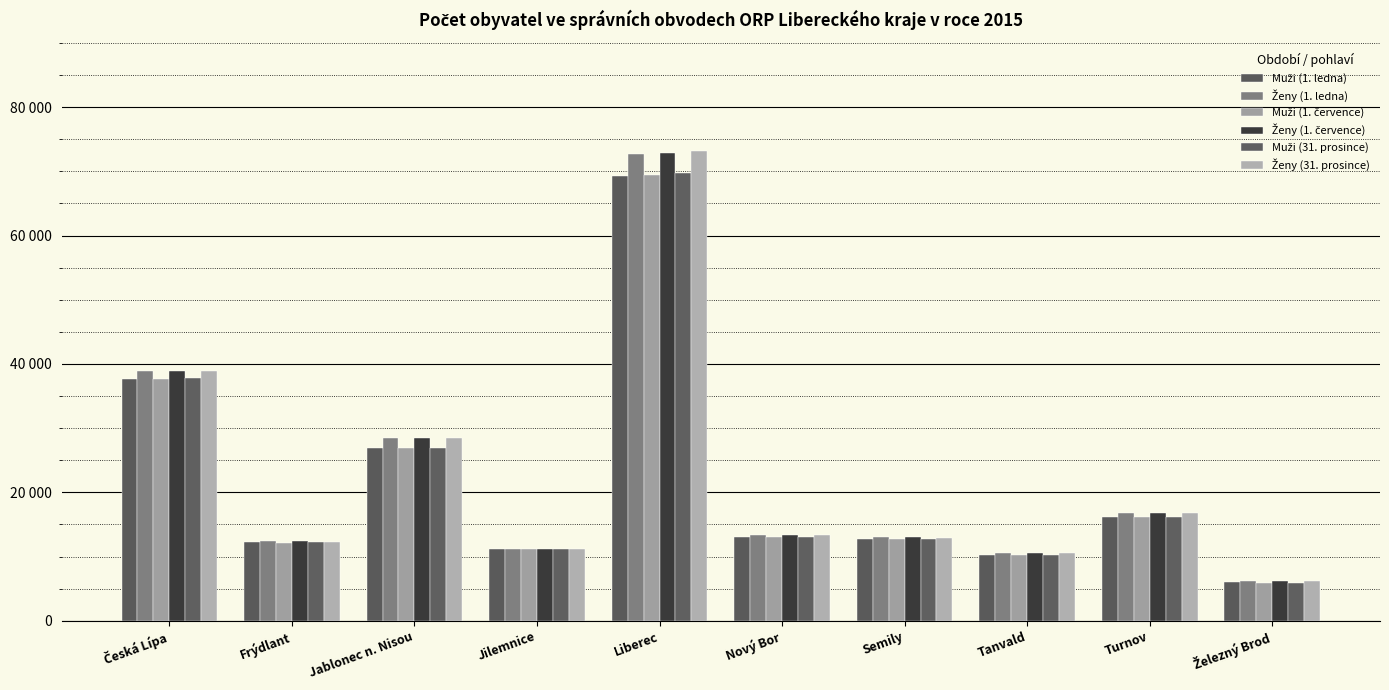

Reading left to right, transcribe all the data shown in this chart.

Muži (1. ledna): 37689	12190	26944	11148	69267	12993	12793	10301	16130	5958
Ženy (1. ledna): 38838	12381	28431	11190	72719	13296	13053	10602	16728	6200
Muži (1. července): 37716	12187	26948	11139	69466	13013	12767	10298	16164	5929
Ženy (1. července): 38879	12349	28437	11169	72939	13287	12985	10577	16709	6194
Muži (31. prosince): 37746	12208	26857	11122	69794	13034	12759	10281	16202	5904
Ženy (31. prosince): 38935	12334	28466	11151	73135	13306	12960	10525	16751	6169